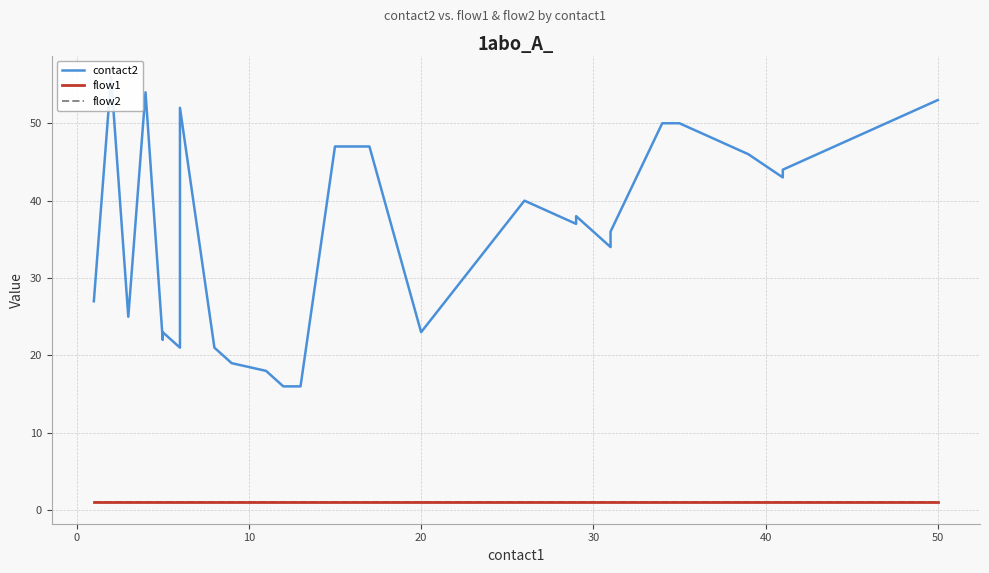

The value of flow2 at 50 is 1. True or false?

False